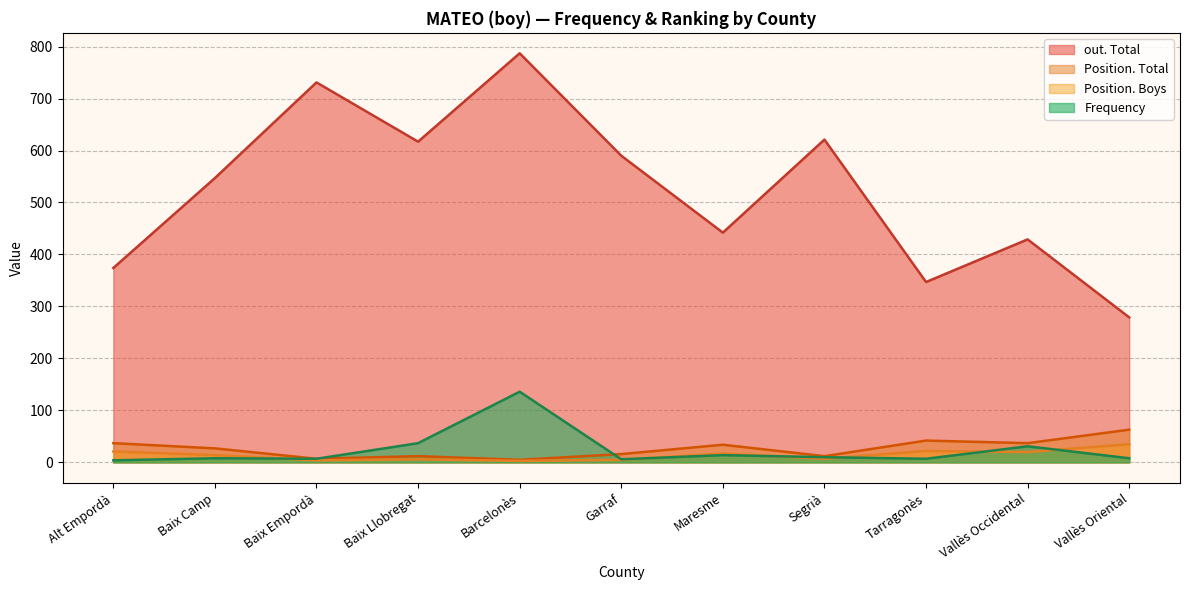

How many interior local valleys does the Frequency series have?

3